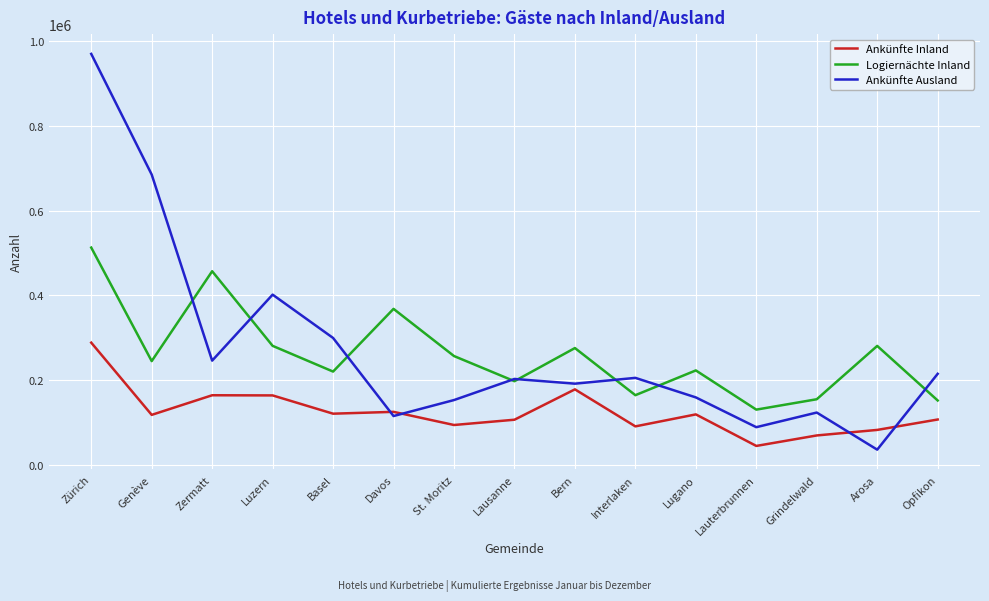

Which series has the largest range (max minus min)?

Ankünfte Ausland